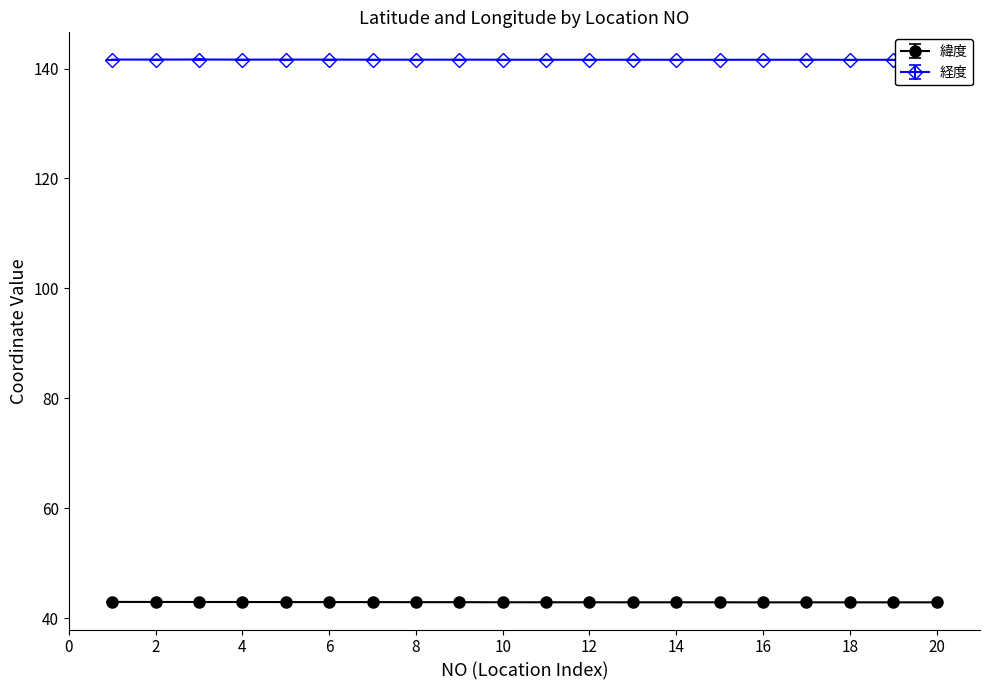

True or false: 緯度 has more than 2 points higher than both neighbors.

True